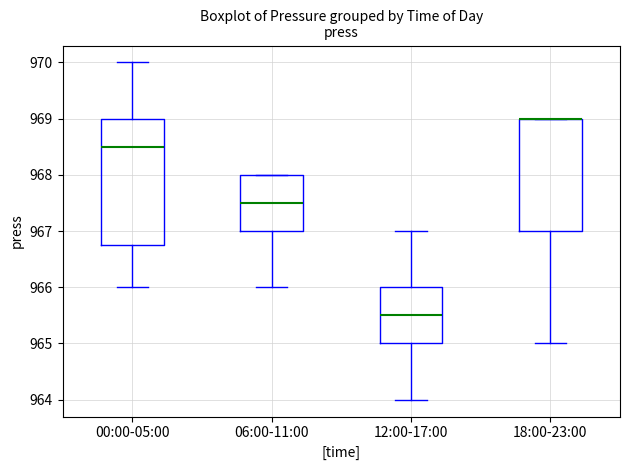

Which box is the tallest, from its lower edge to its upper edge?

00:00-05:00